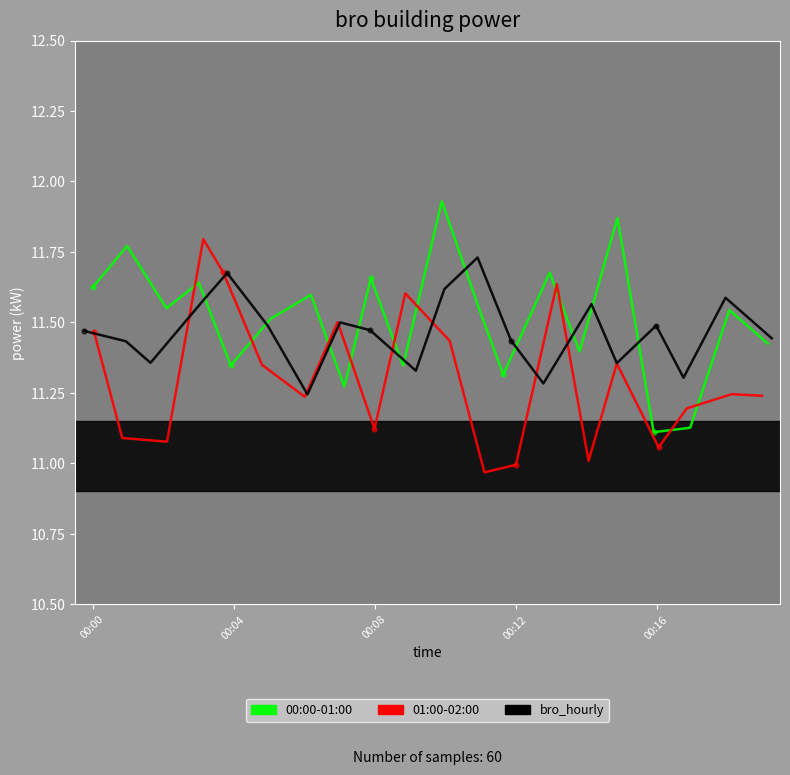

Which series contains the highest Y value?

00:00-01:00